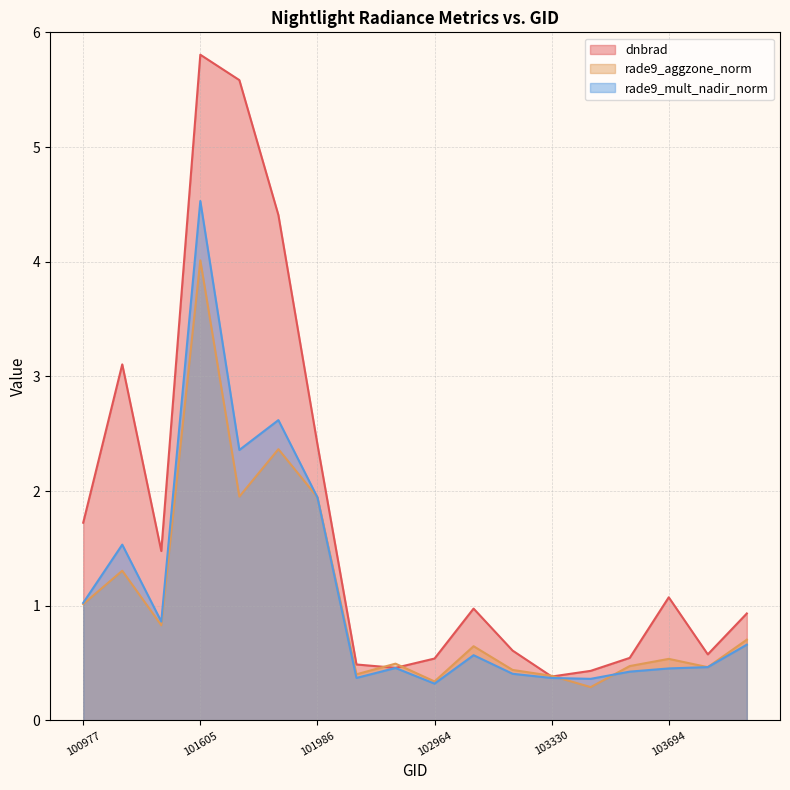

What is the value of the rade9_aggzone_norm point at the 10th from the left?

0.3